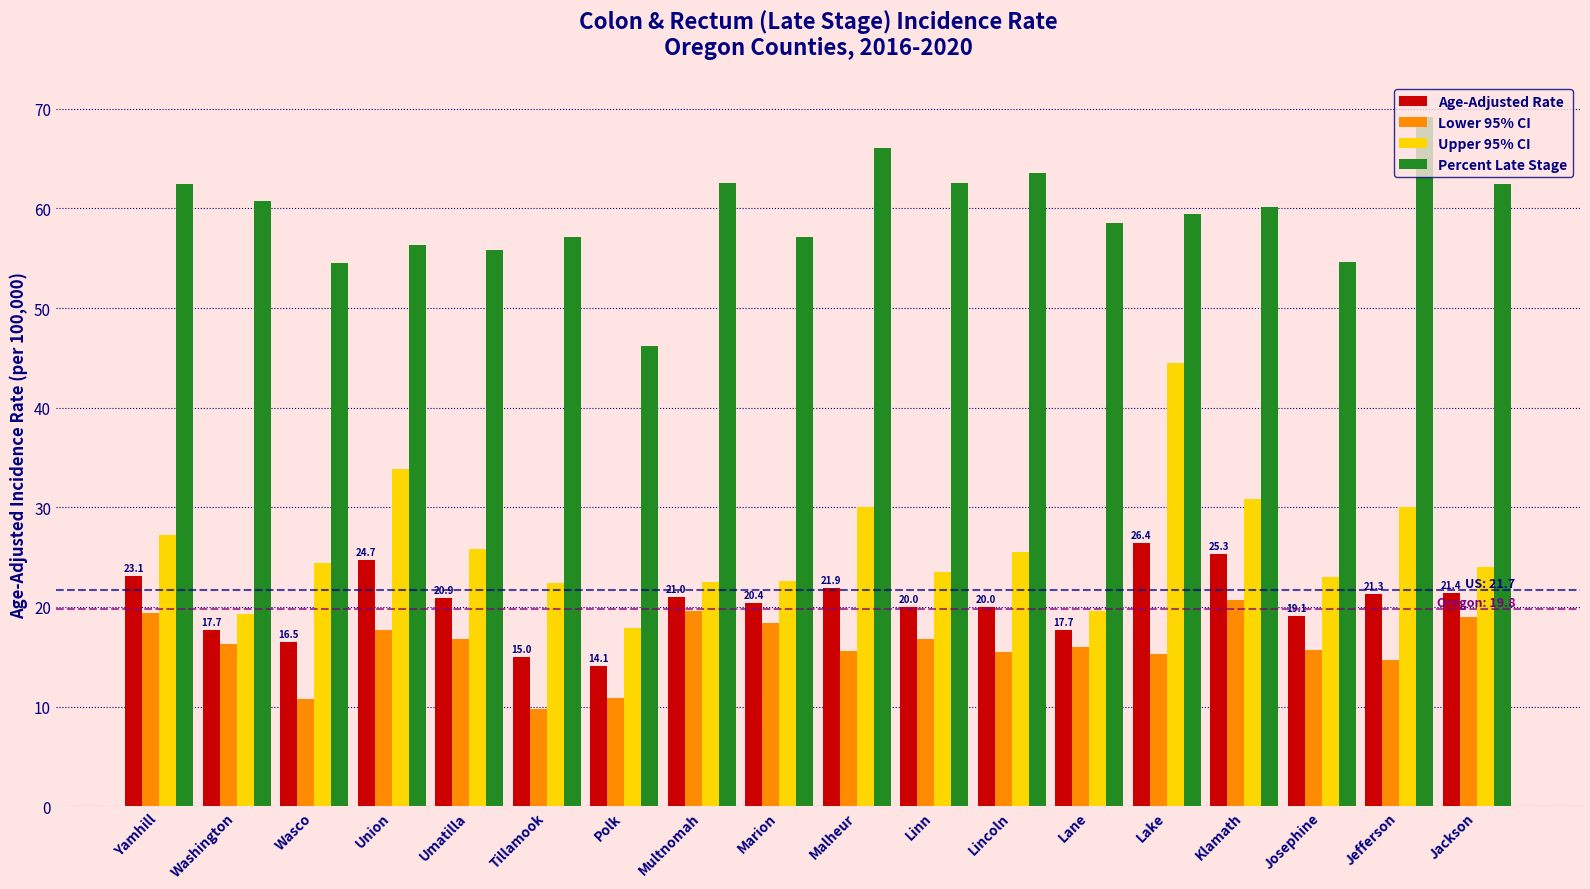

Which series has the largest total across all categories?

Percent Late Stage